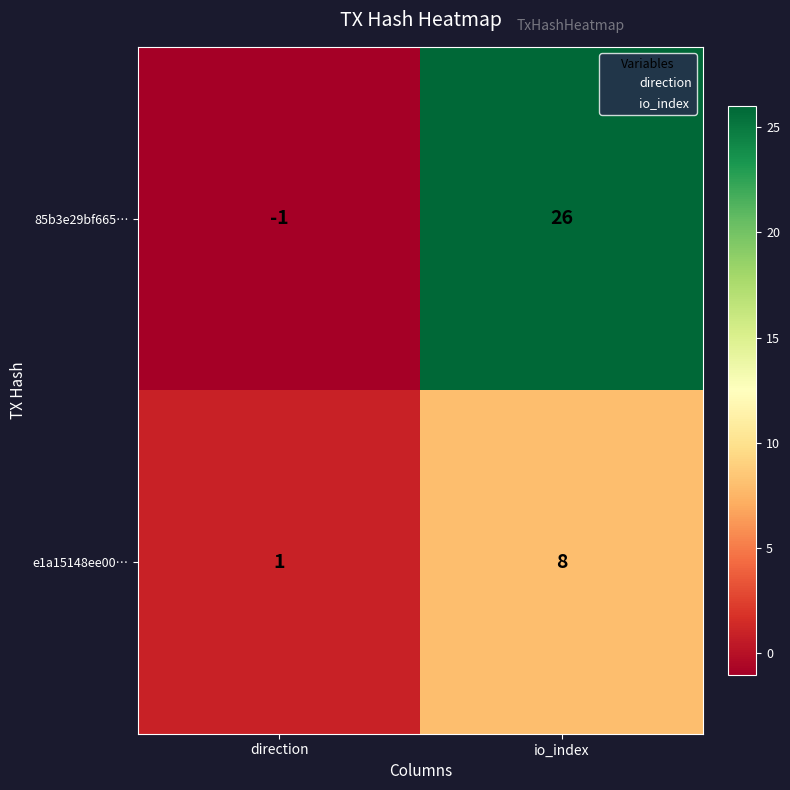

Rank the series by their maximum value, from highest to lowest.

85b3e29bf665…, e1a15148ee00…